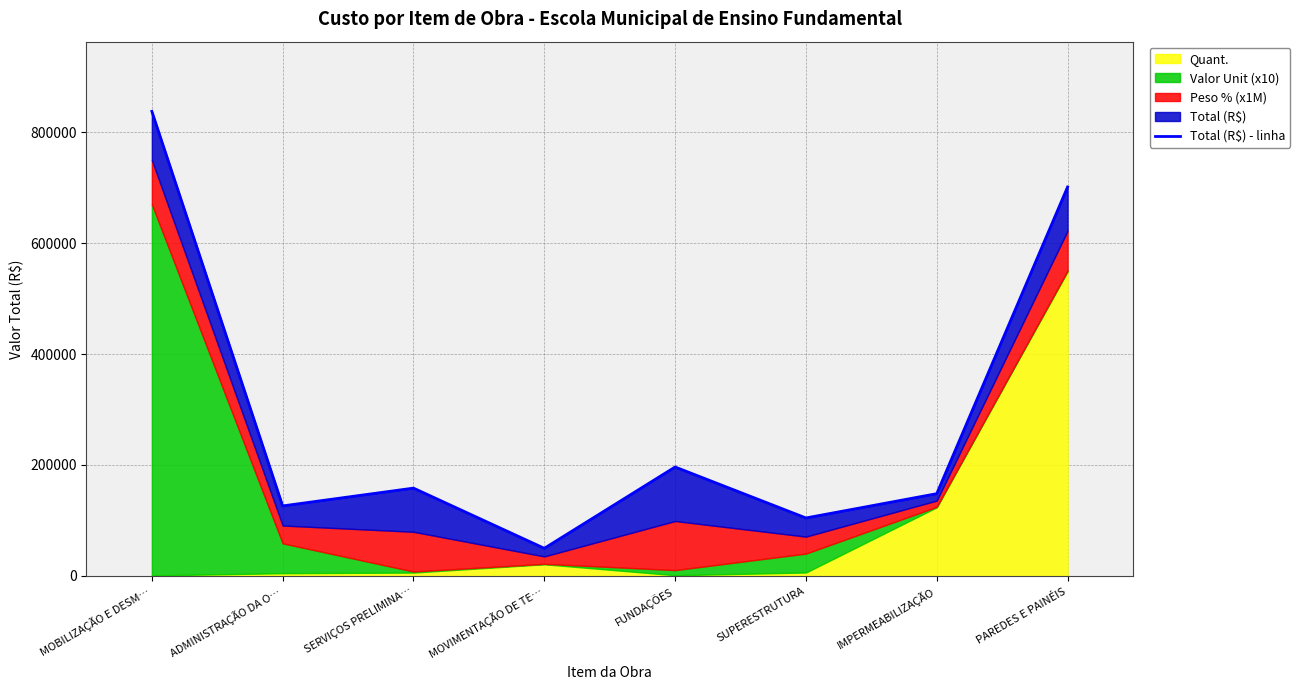

Which category has the highest value across all series?

MOBILIZAÇÃO E DESM…